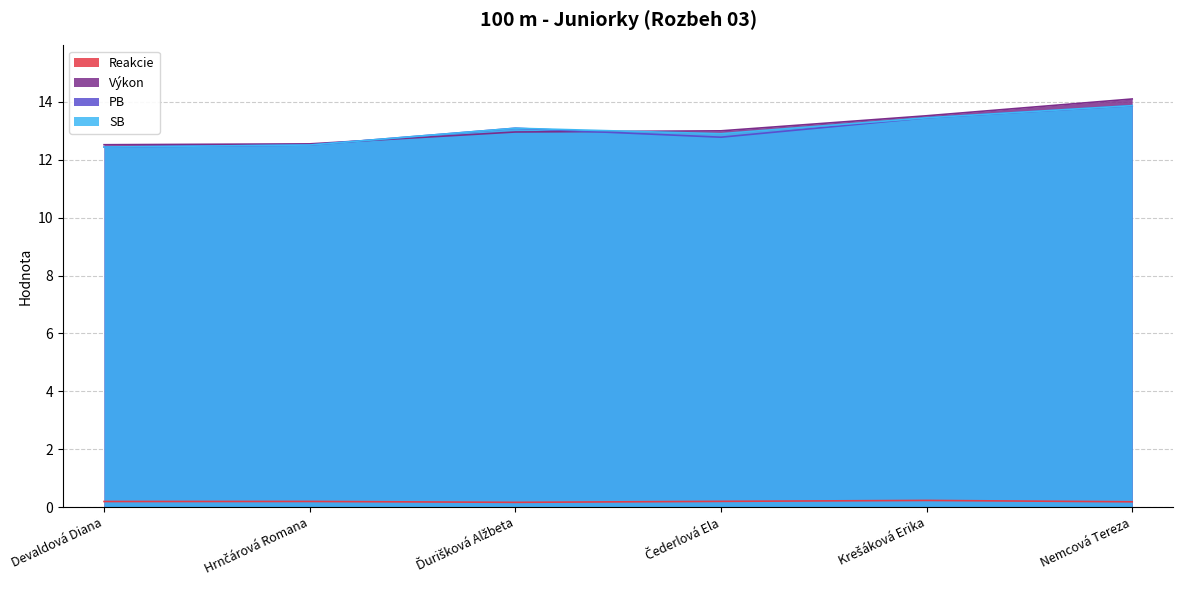

Is it true that SB equals 12.4 at Devaldová Diana?

True